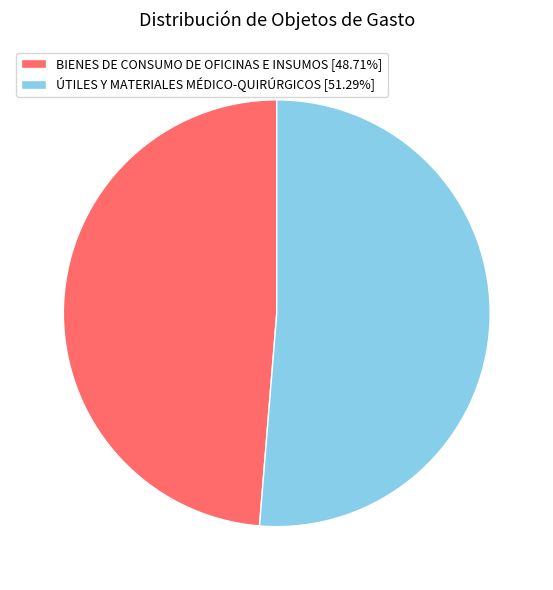

Is it true that BIENES DE CONSUMO DE OFICINAS E INSUMOS is 49% of the pie?

True